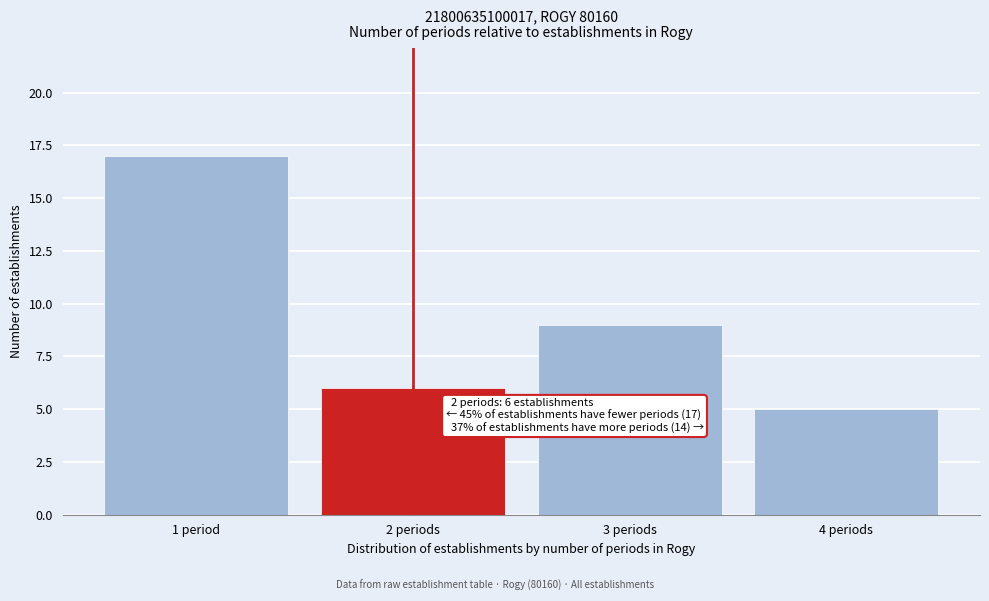

Reading left to right, what are all the values shown in this chart?

1 period=17	2 periods=6	3 periods=9	4 periods=5